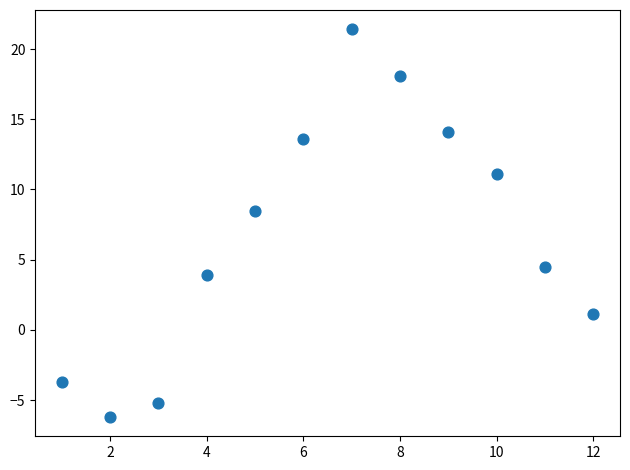

What Y value in the scatter plot is closest to 7?

8.5